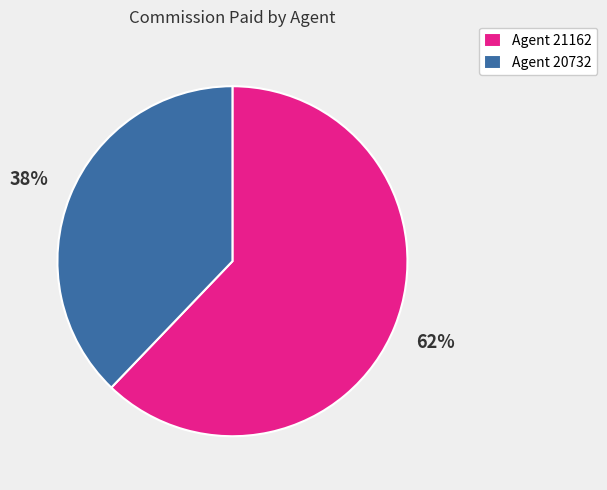

How many segments does this pie chart have?

2